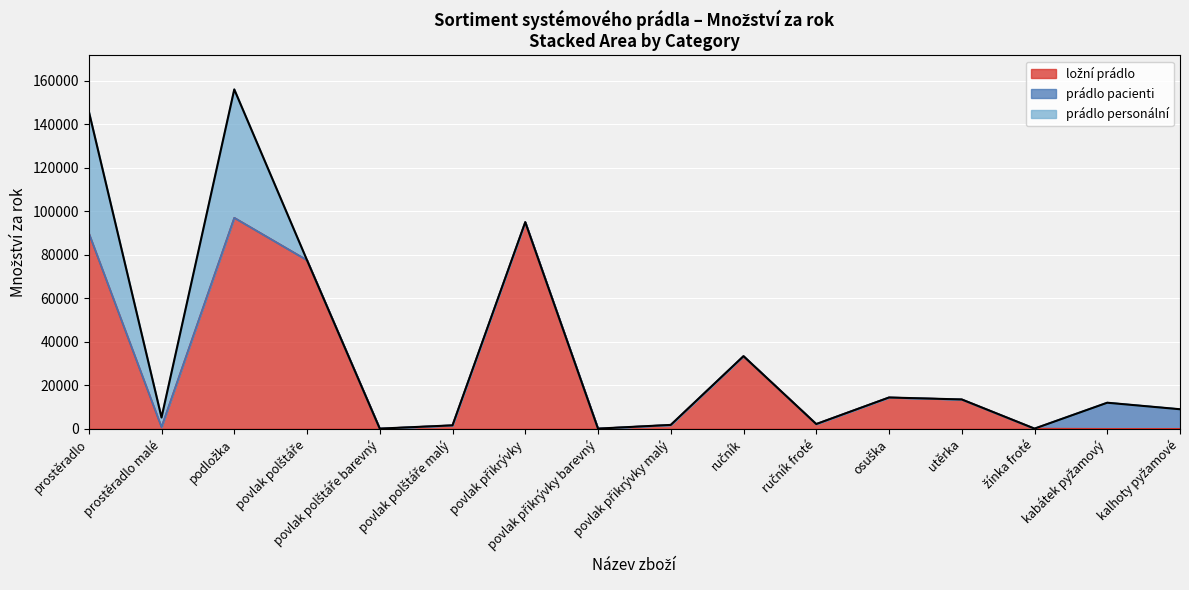

In ložní prádlo, how many points are lower than both neighbors (excluding endpoints)?

4